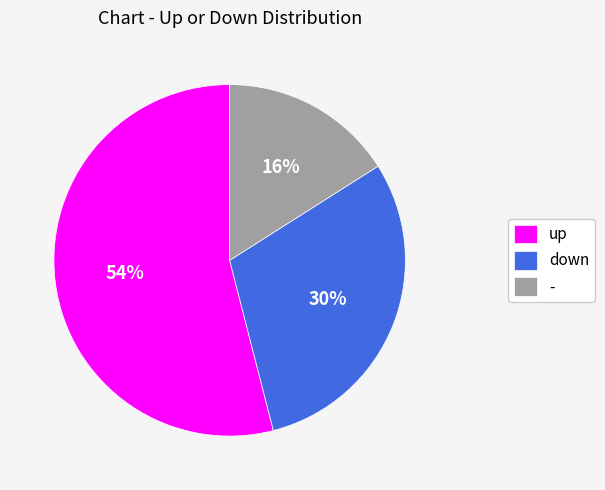

To the nearest percent, what is the average slice percentage?

33%